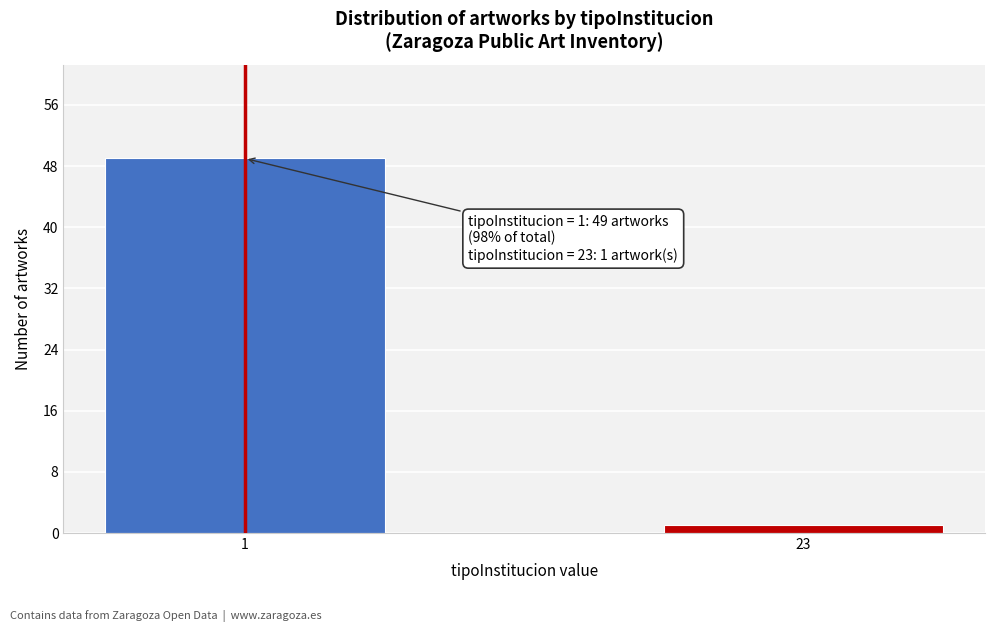

Reading right to left, extract all data points from this chart.

23=1	1=49